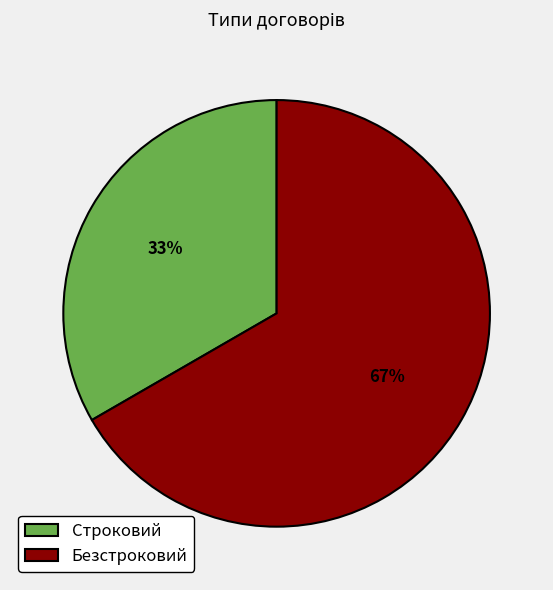

To the nearest percent, what is the combined percentage of Строковий and Безстроковий?

100%